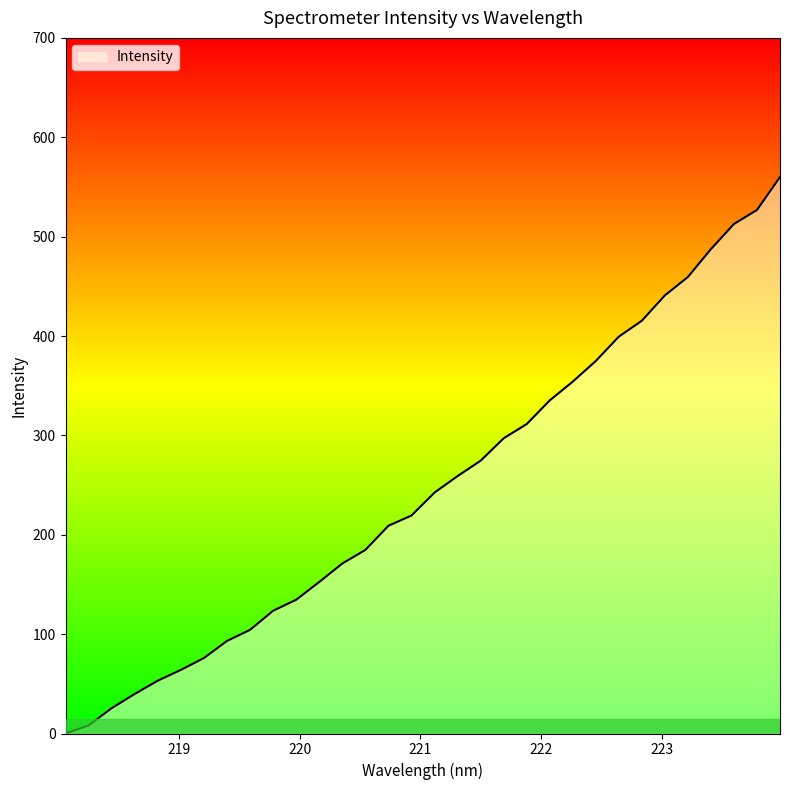

What is the maximum value shown in the chart?

560.0